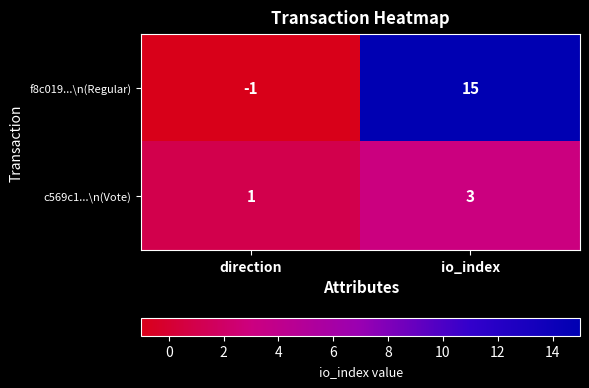

What is the sum of the f8c019...\n(Regular) values at io_index and direction?

14